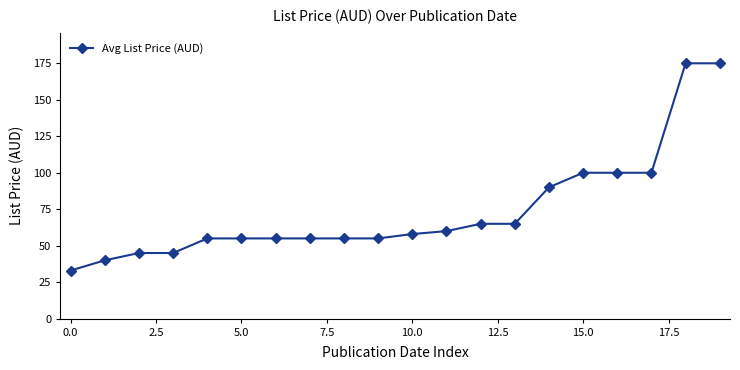

What is the value of the 19th point from the left?

175.0